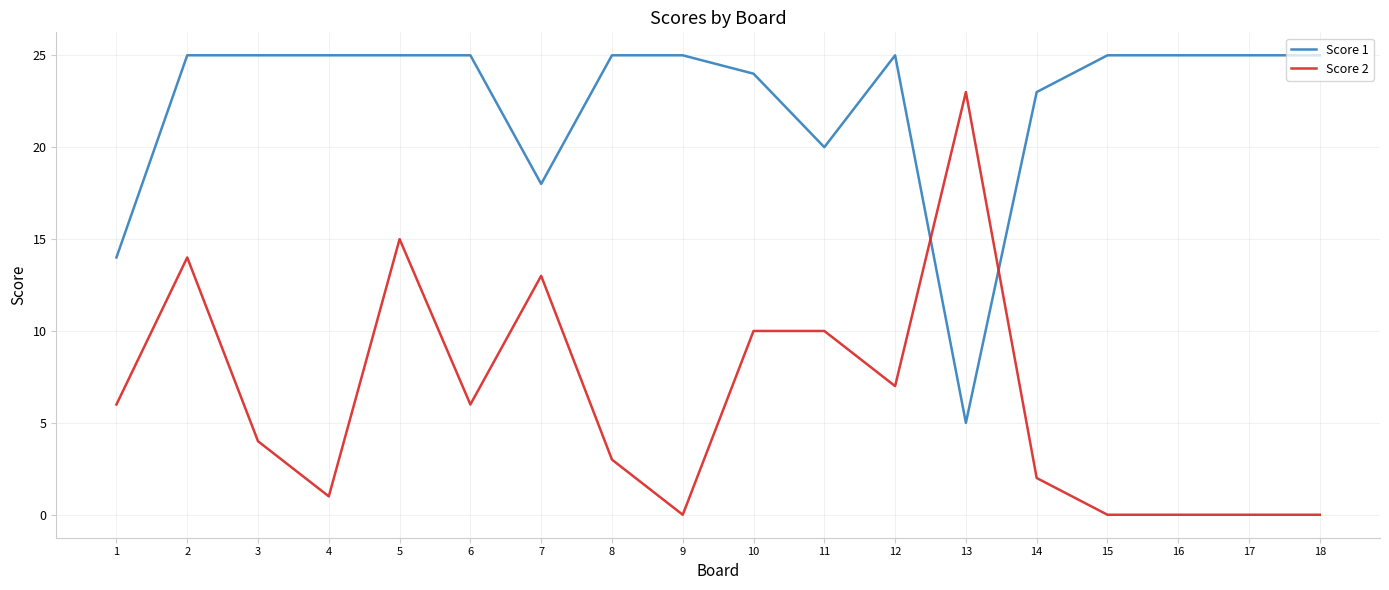

What is the spread (max minus min) of values at 14?

21